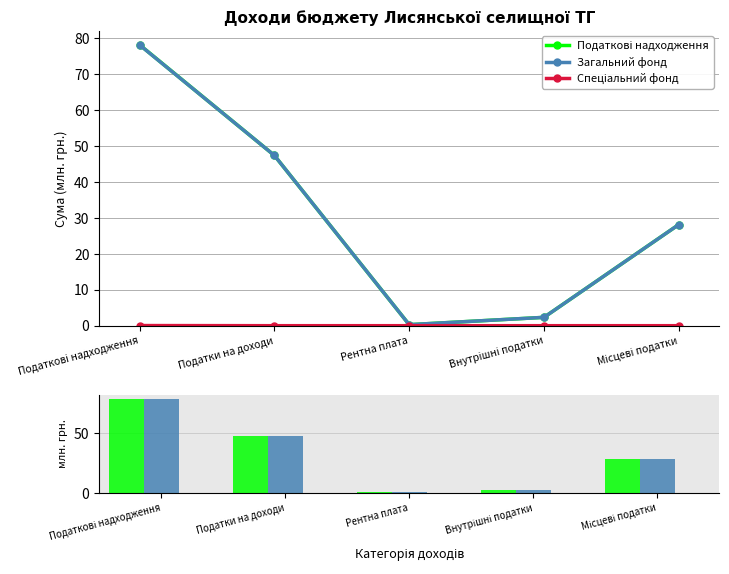

Rank the series at Місцеві податки from highest to lowest value.

Податкові надходження, Загальний фонд, Спеціальний фонд